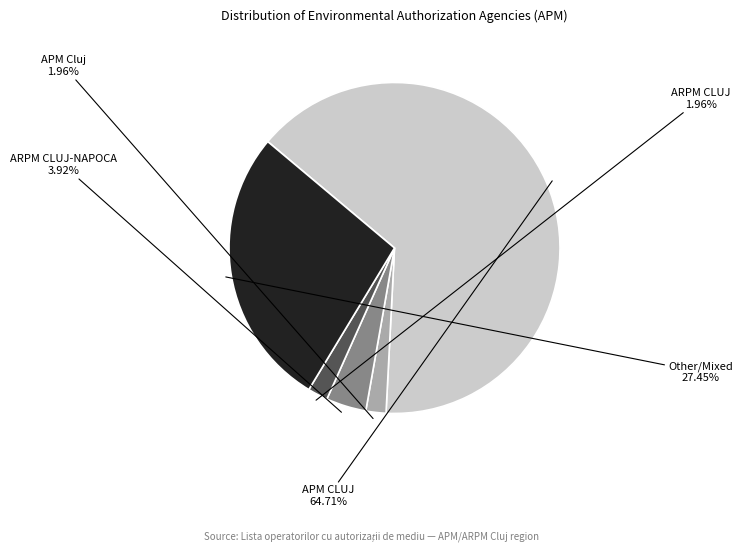

Is there any slice that represents more than half of the pie?

Yes